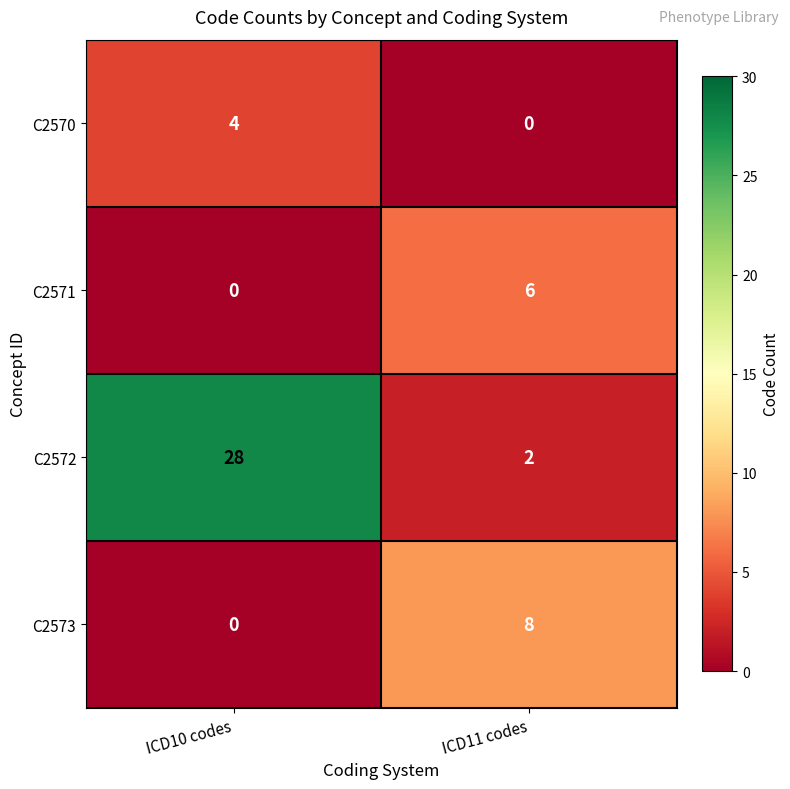

At which category is the sum across all series the highest?

ICD10 codes